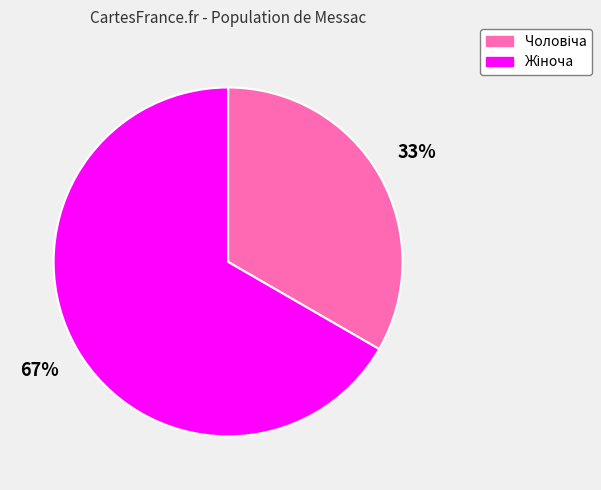

Does any single category account for the majority?

Yes